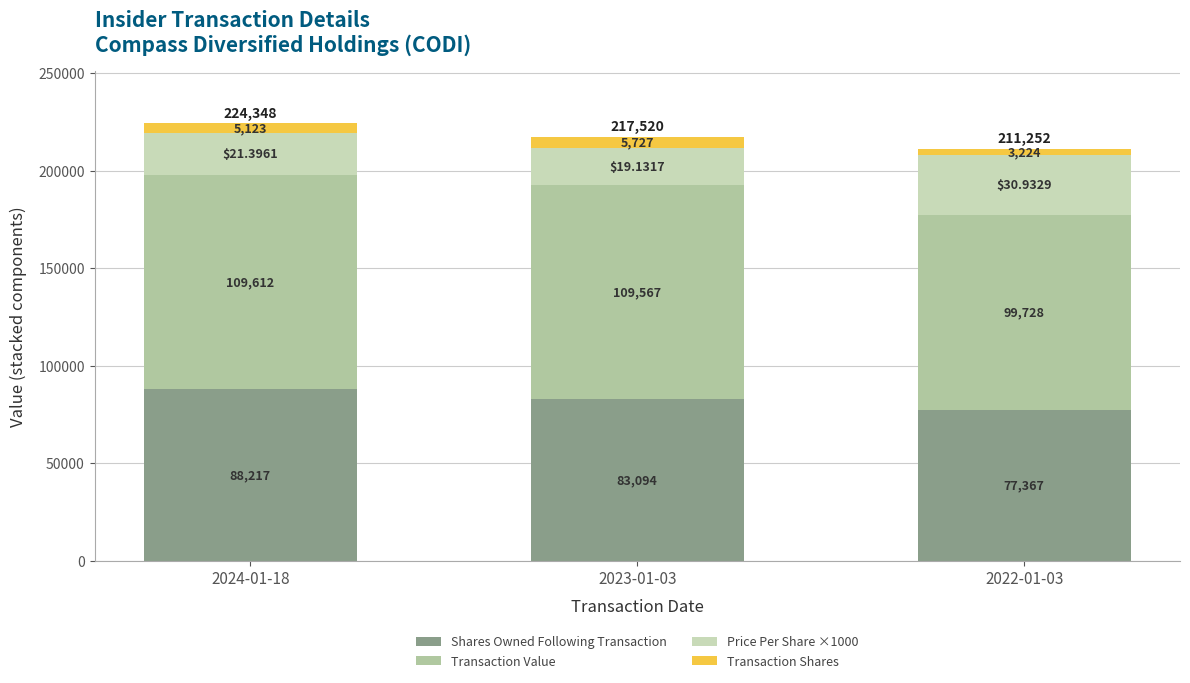

True or false: Price Per Share ×1000 has a value of 19131.7 at 2023-01-03.

True